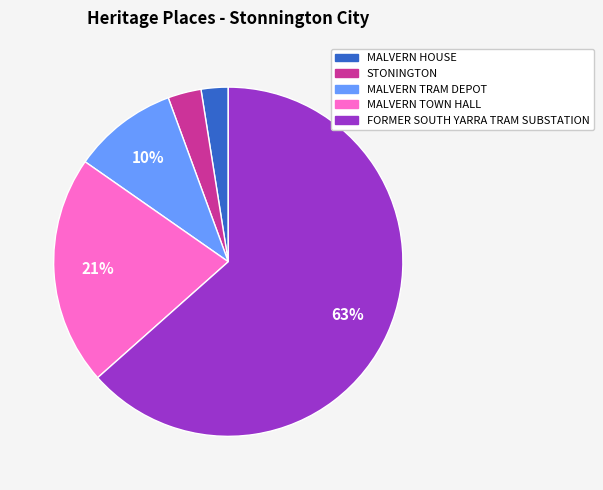

The MALVERN TOWN HALL slice represents 21% of the pie. True or false?

True